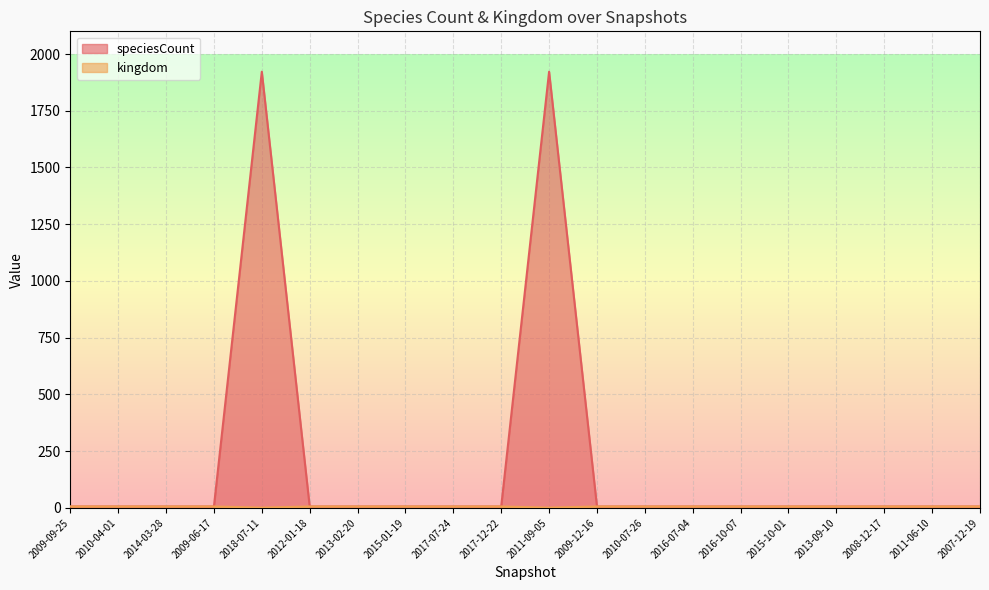

Reading left to right, extract all data points from this chart.

speciesCount: 2009-09-25=6	2010-04-01=6	2014-03-28=6	2009-06-17=6	2018-07-11=1922	2012-01-18=6	2013-02-20=6	2015-01-19=6	2017-07-24=6	2017-12-22=6	2011-09-05=1922	2009-12-16=6	2010-07-26=6	2016-07-04=6	2016-10-07=6	2015-10-01=6	2013-09-10=6	2008-12-17=6	2011-06-10=6	2007-12-19=6
kingdom: 2009-09-25=6	2010-04-01=6	2014-03-28=6	2009-06-17=6	2018-07-11=1	2012-01-18=6	2013-02-20=6	2015-01-19=6	2017-07-24=6	2017-12-22=6	2011-09-05=1	2009-12-16=6	2010-07-26=6	2016-07-04=6	2016-10-07=6	2015-10-01=6	2013-09-10=6	2008-12-17=6	2011-06-10=6	2007-12-19=6